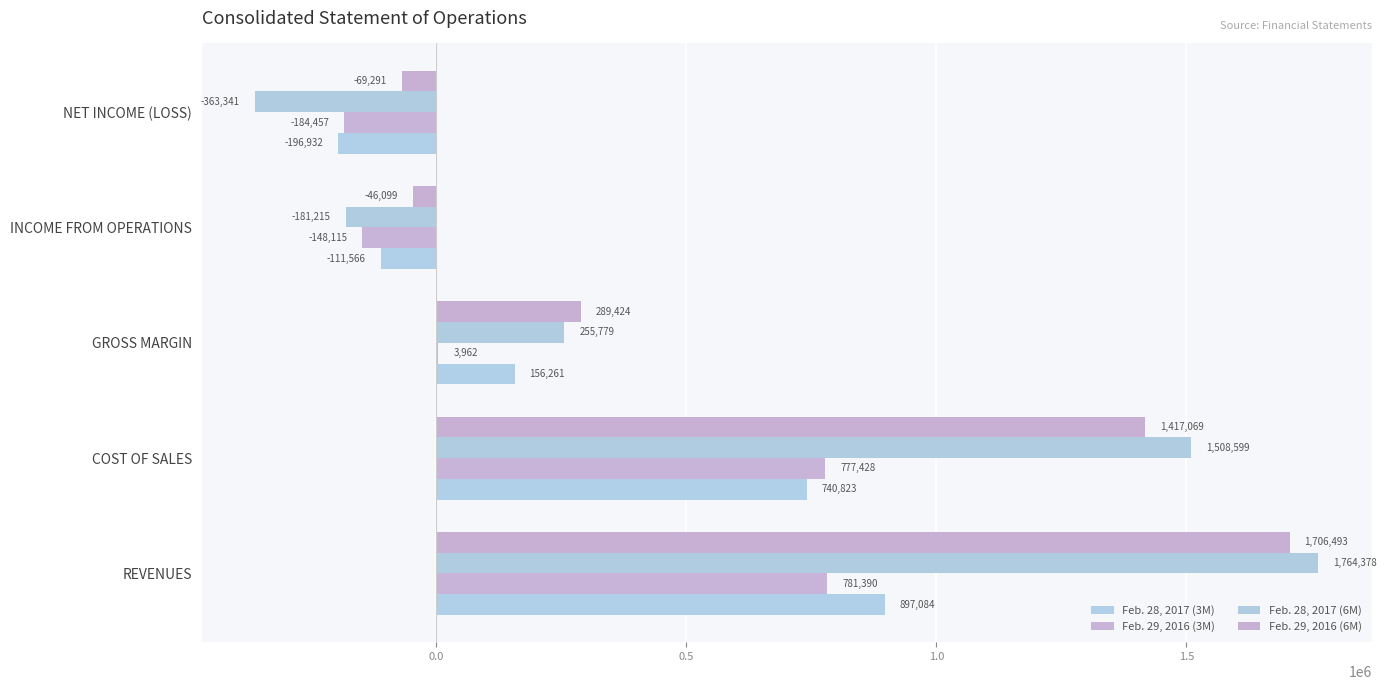

How many data points does each series have?

5